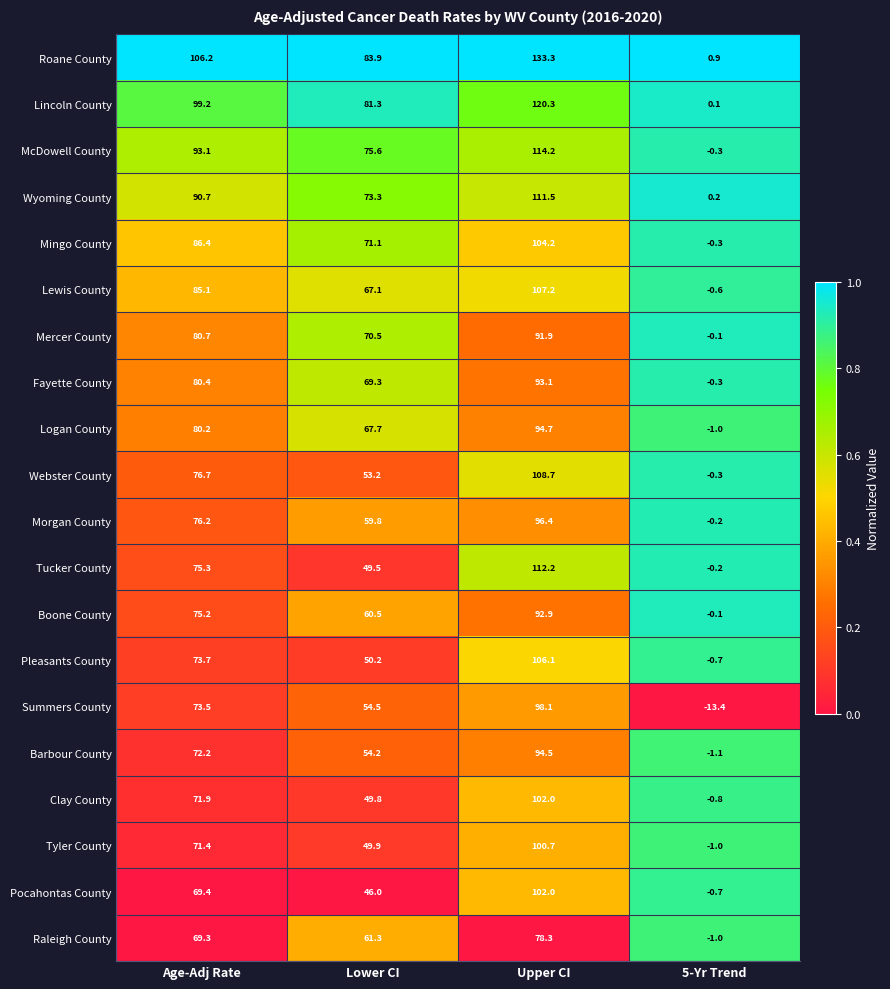

Which label corresponds to the smallest value in the chart?

5-Yr Trend